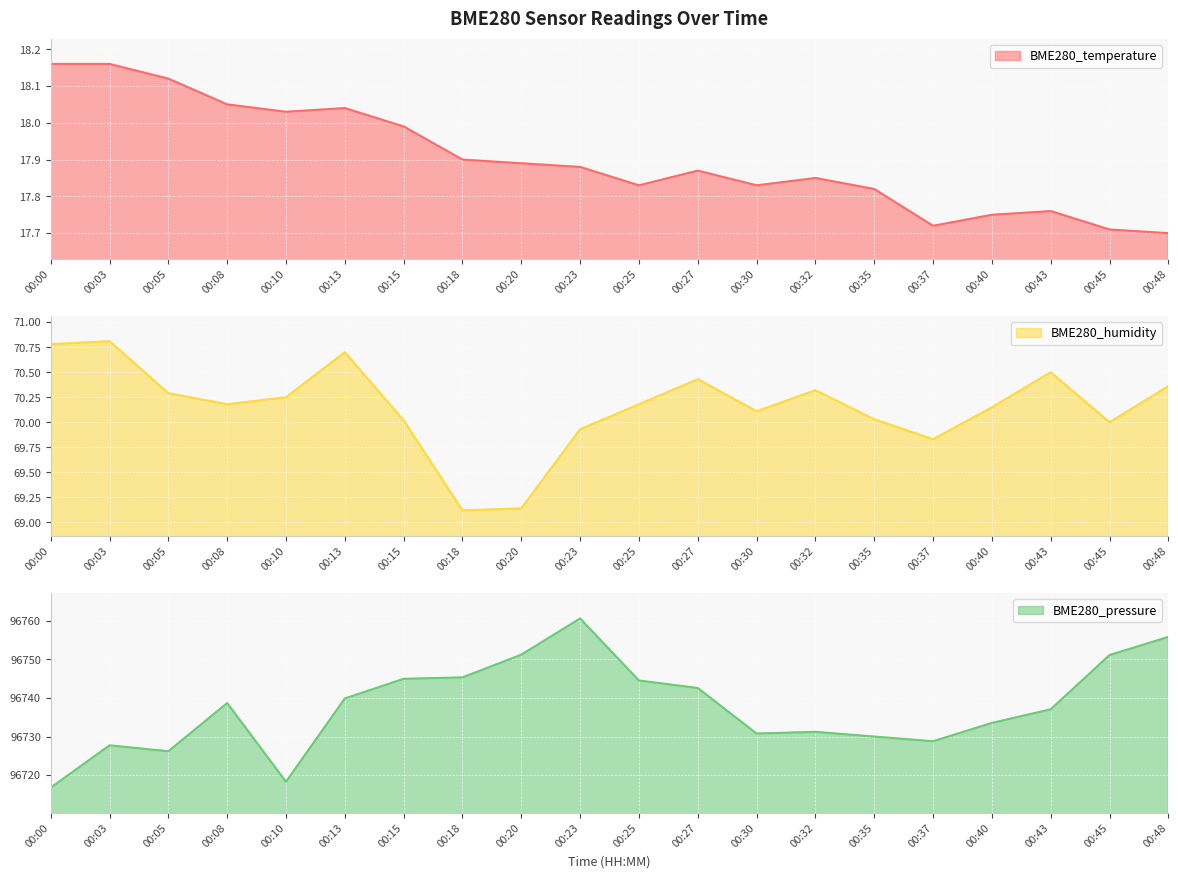

What are all the series names shown in the legend?

BME280_temperature, BME280_humidity, BME280_pressure